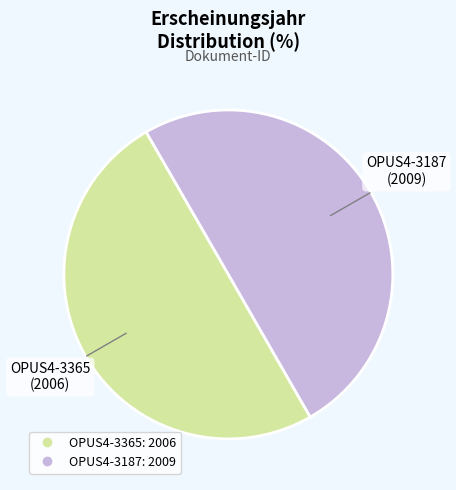

How many segments does this pie chart have?

2